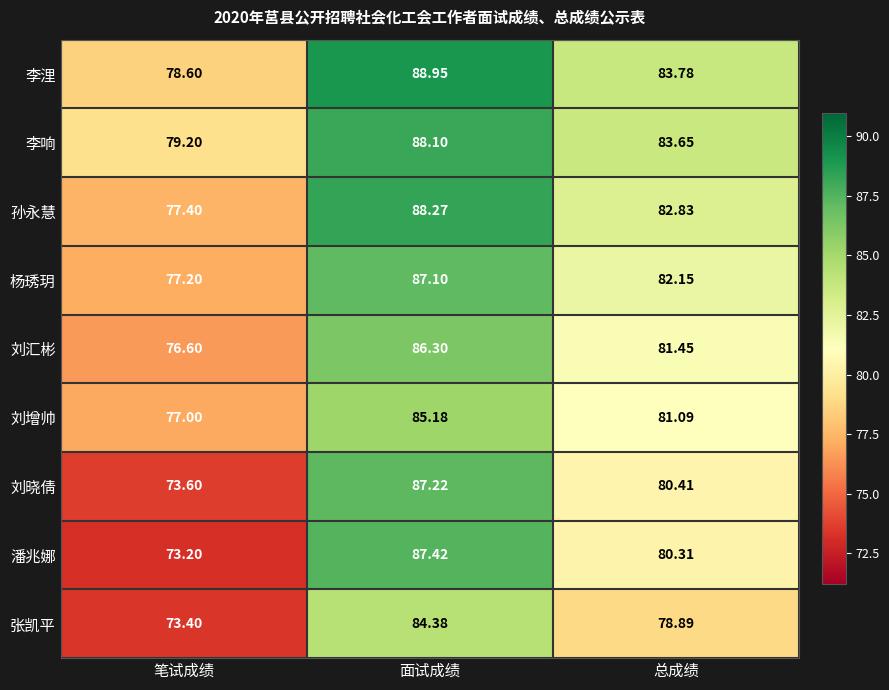

At 总成绩, list the series in order from smallest to largest.

张凯平, 潘兆娜, 刘晓倩, 刘增帅, 刘汇彬, 杨琇玥, 孙永慧, 李响, 李浬